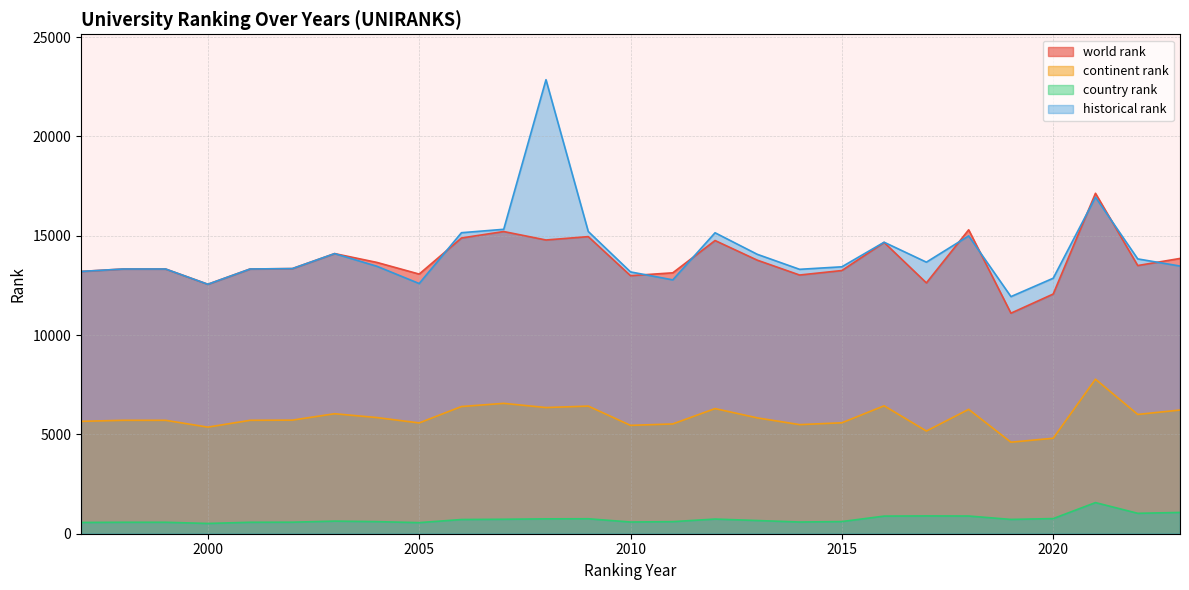

What is the spread (max minus min) of values at 2006?

14436.5